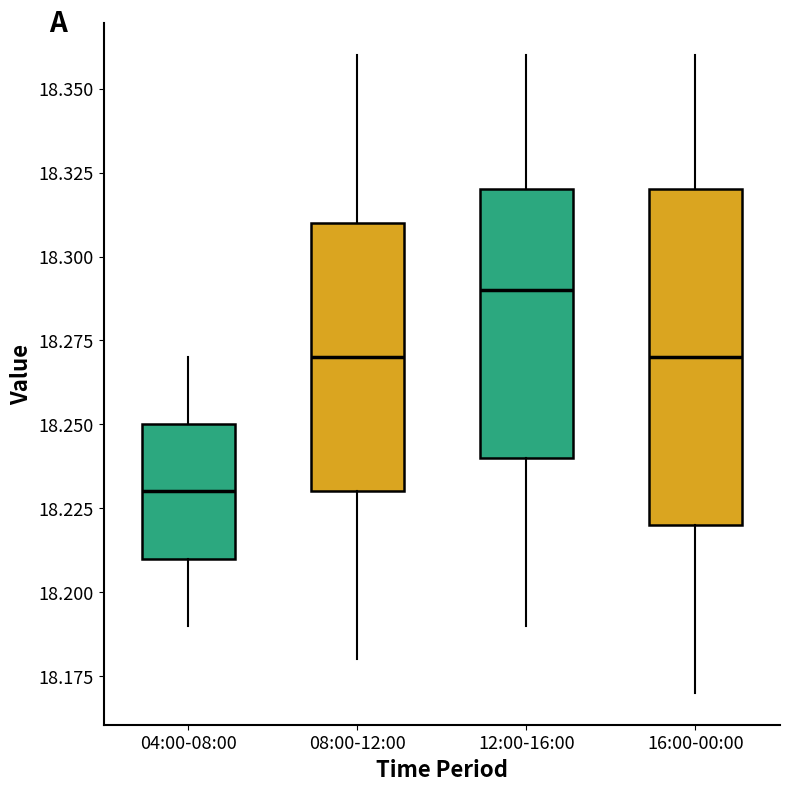

Which box's median line is the lowest?

04:00-08:00